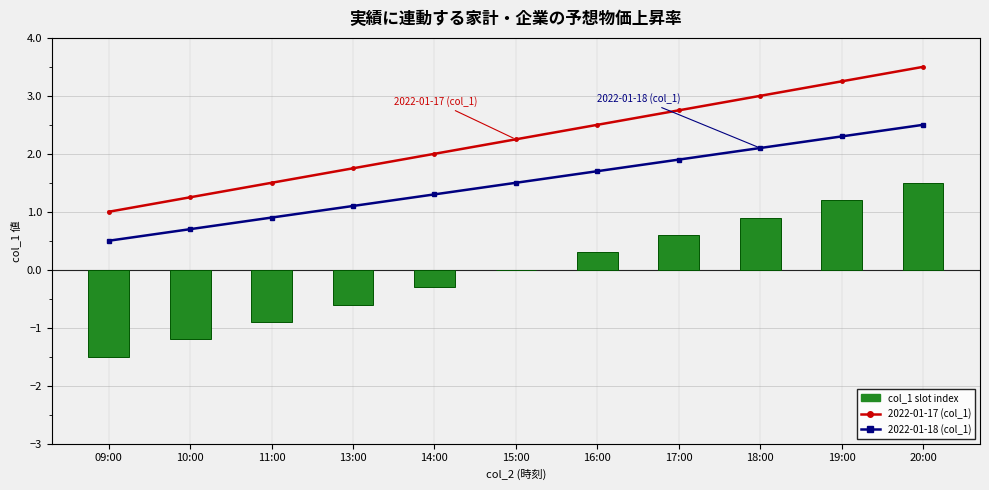

At which category does the chart reach its minimum across all series?

09:00